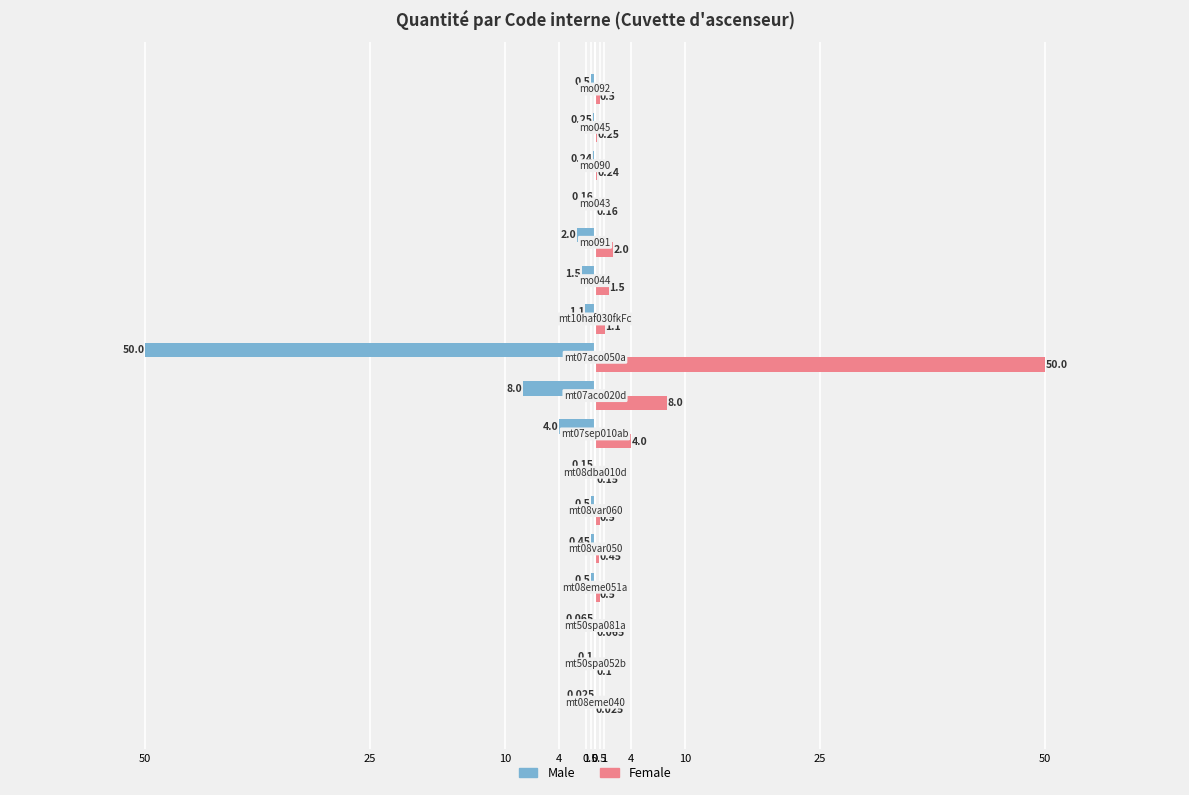

What are all the series names shown in the legend?

Male, Female